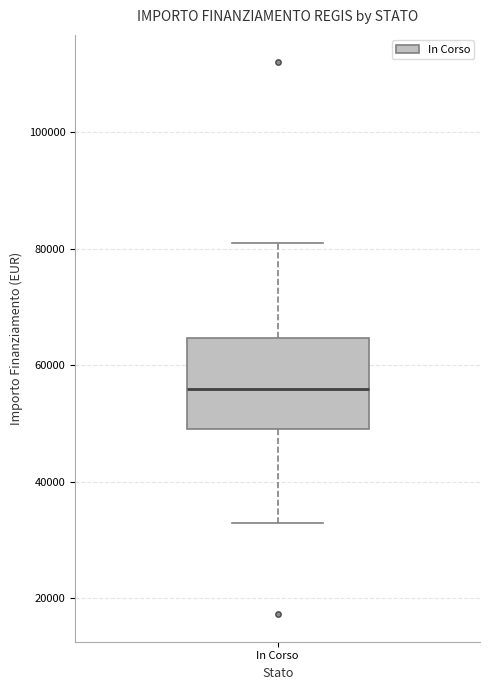

Transcribe this box plot: give where the median line is, the range the box spans, and where the two whiskers end, as read against the y-axis. The values are not printed on the chart, so give them approximately, as read against the axis.

median 56000, box 50000 to 64000, whiskers 32000 to 80000